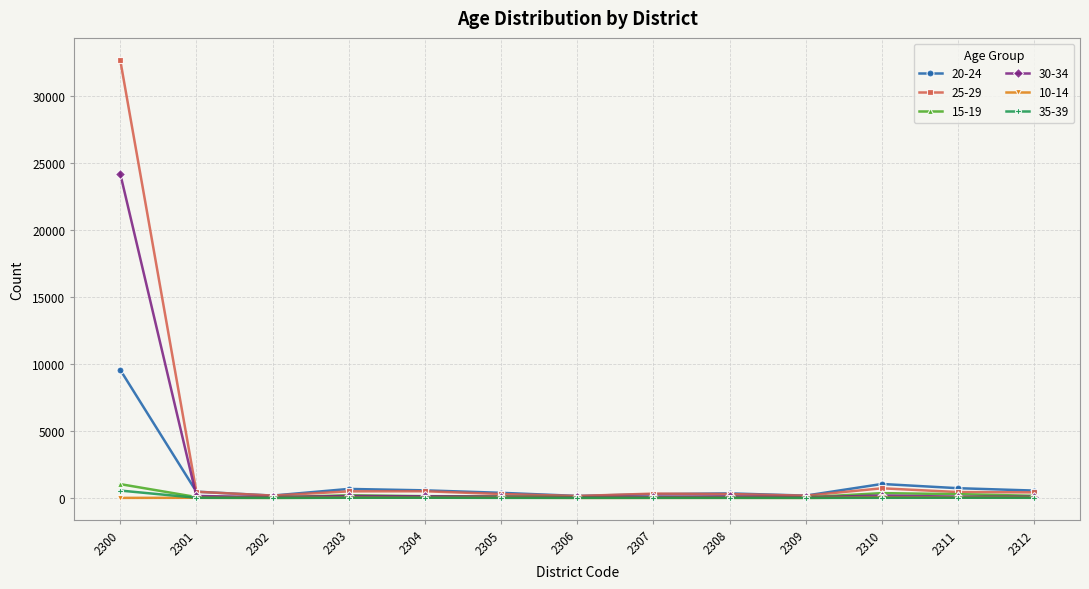

Which series ends up on top after the final intersection of 10-14 and 35-39?

10-14